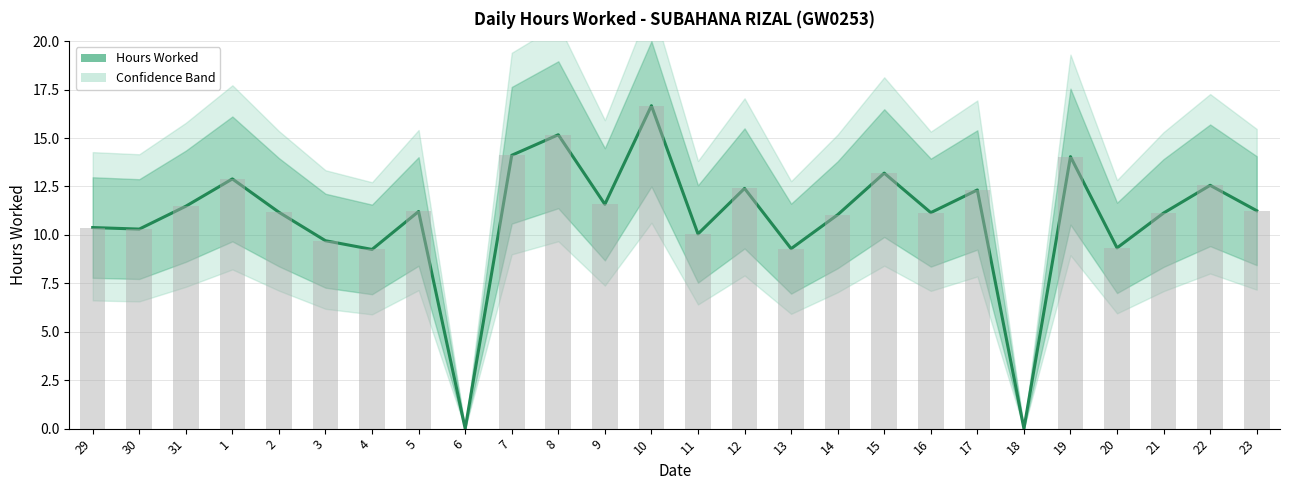

Rank the categories by value from highest to lowest.

10, 8, 7, 19, 15, 1, 22, 12, 17, 9, 31, 23, 5, 2, 16, 21, 14, 29, 30, 11, 3, 20, 13, 4, 6, 18